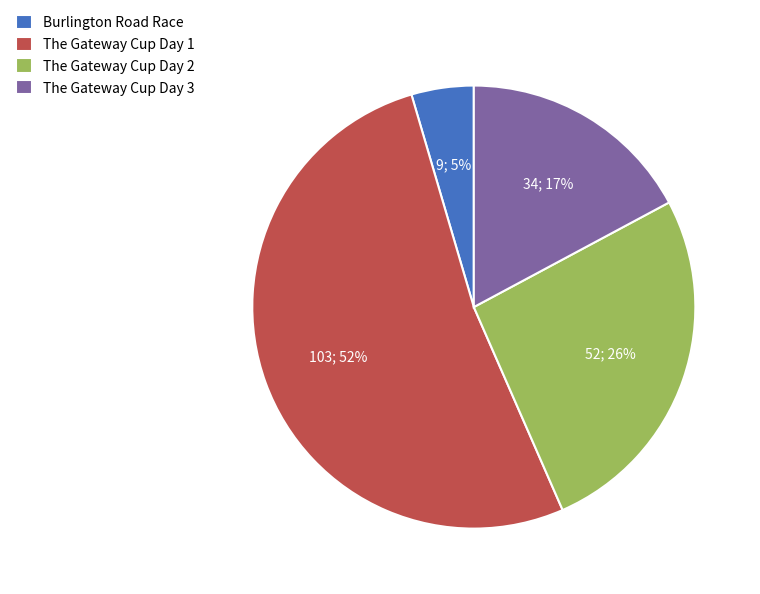

To the nearest percent, what is the average slice percentage?

25%